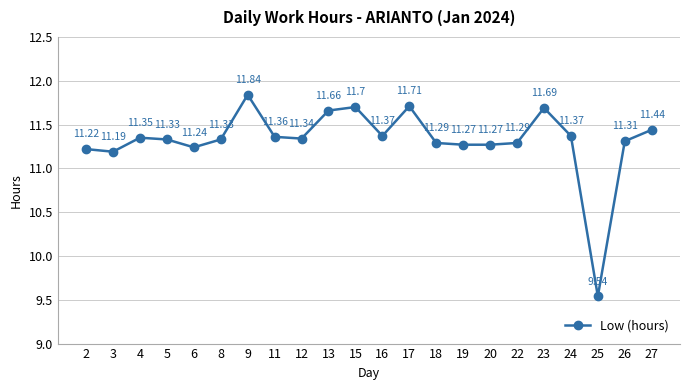

What is the sum of all values?

249.1